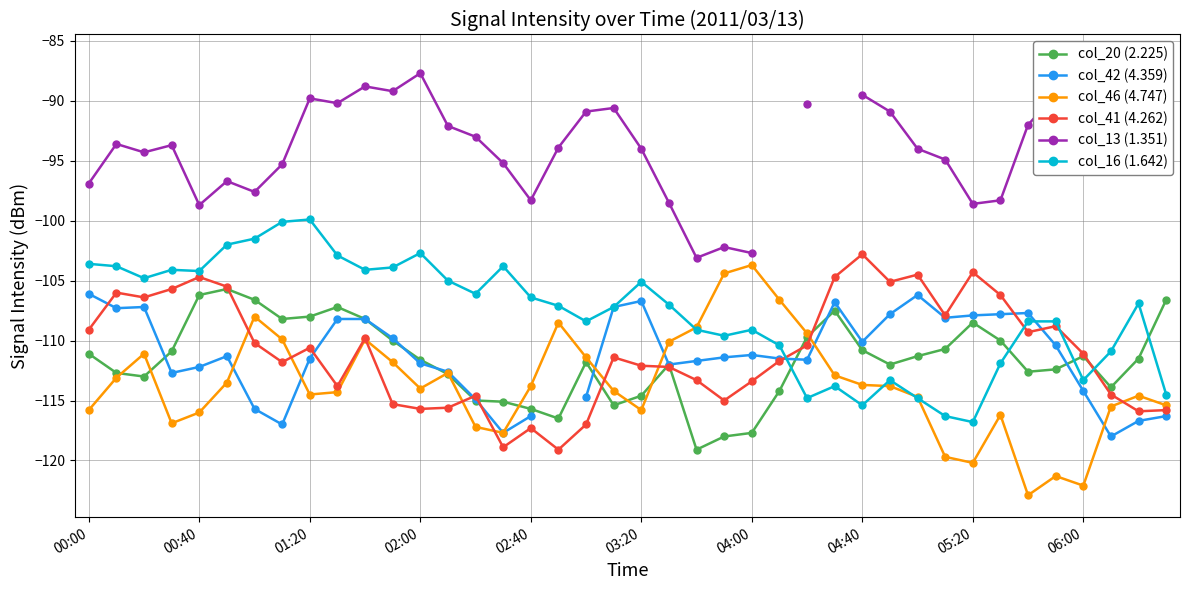

What is the value of the col_20 (2.225) point at the 34th from the left?

-110.0